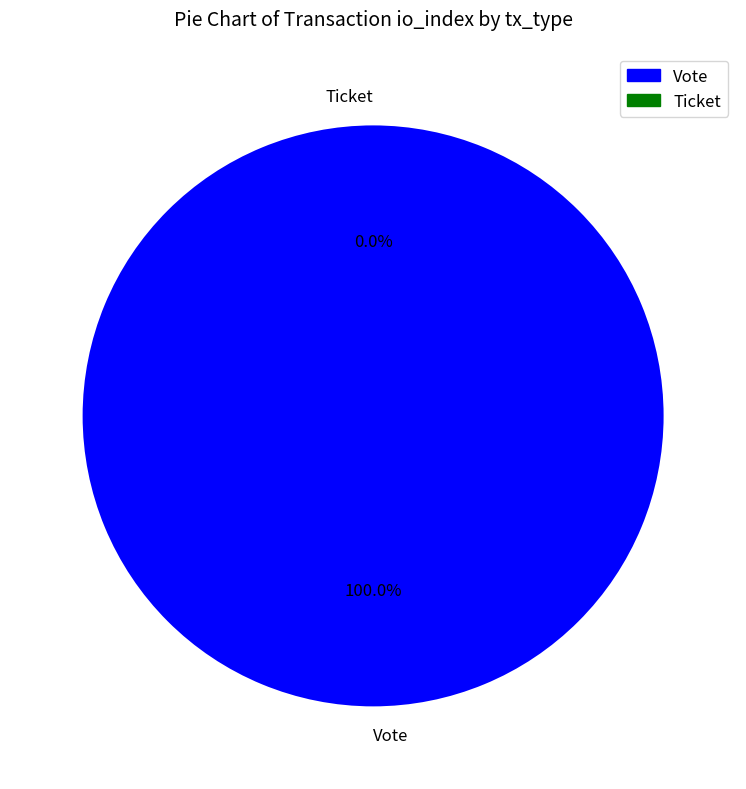

Is the sum of Vote and Ticket greater than half?

Yes